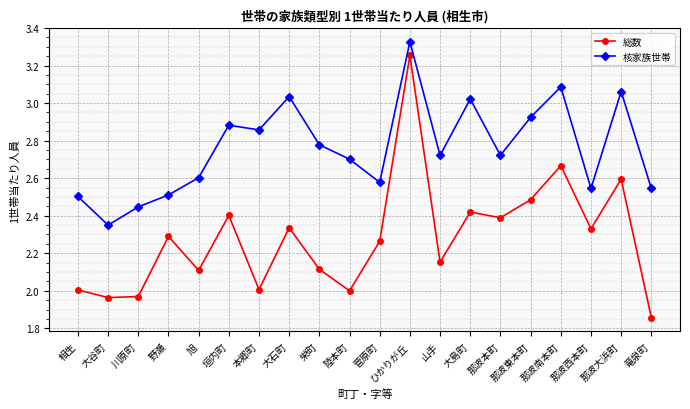

True or false: 核家族世帯 and 総数 intersect in this chart.

False